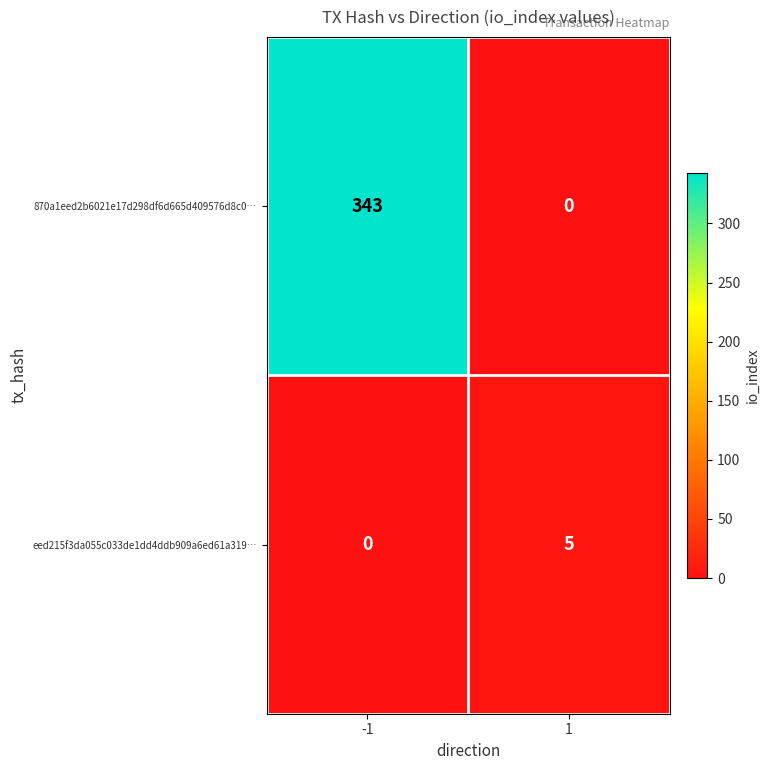

Rank the series by their maximum value, from highest to lowest.

870a1eed2b6021e17d298df6d665d409576d8c0…, eed215f3da055c033de1dd4ddb909a6ed61a319…